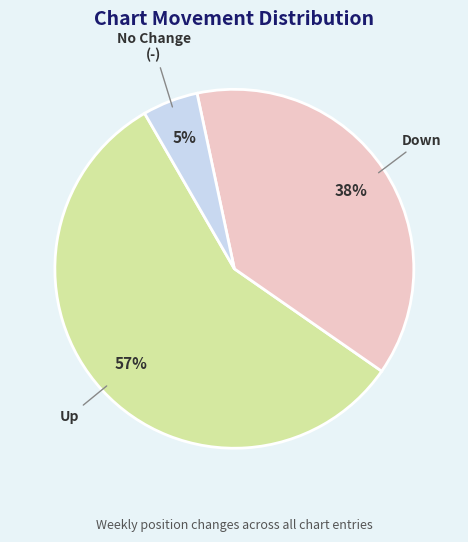

What is the largest slice in the pie chart?

Up